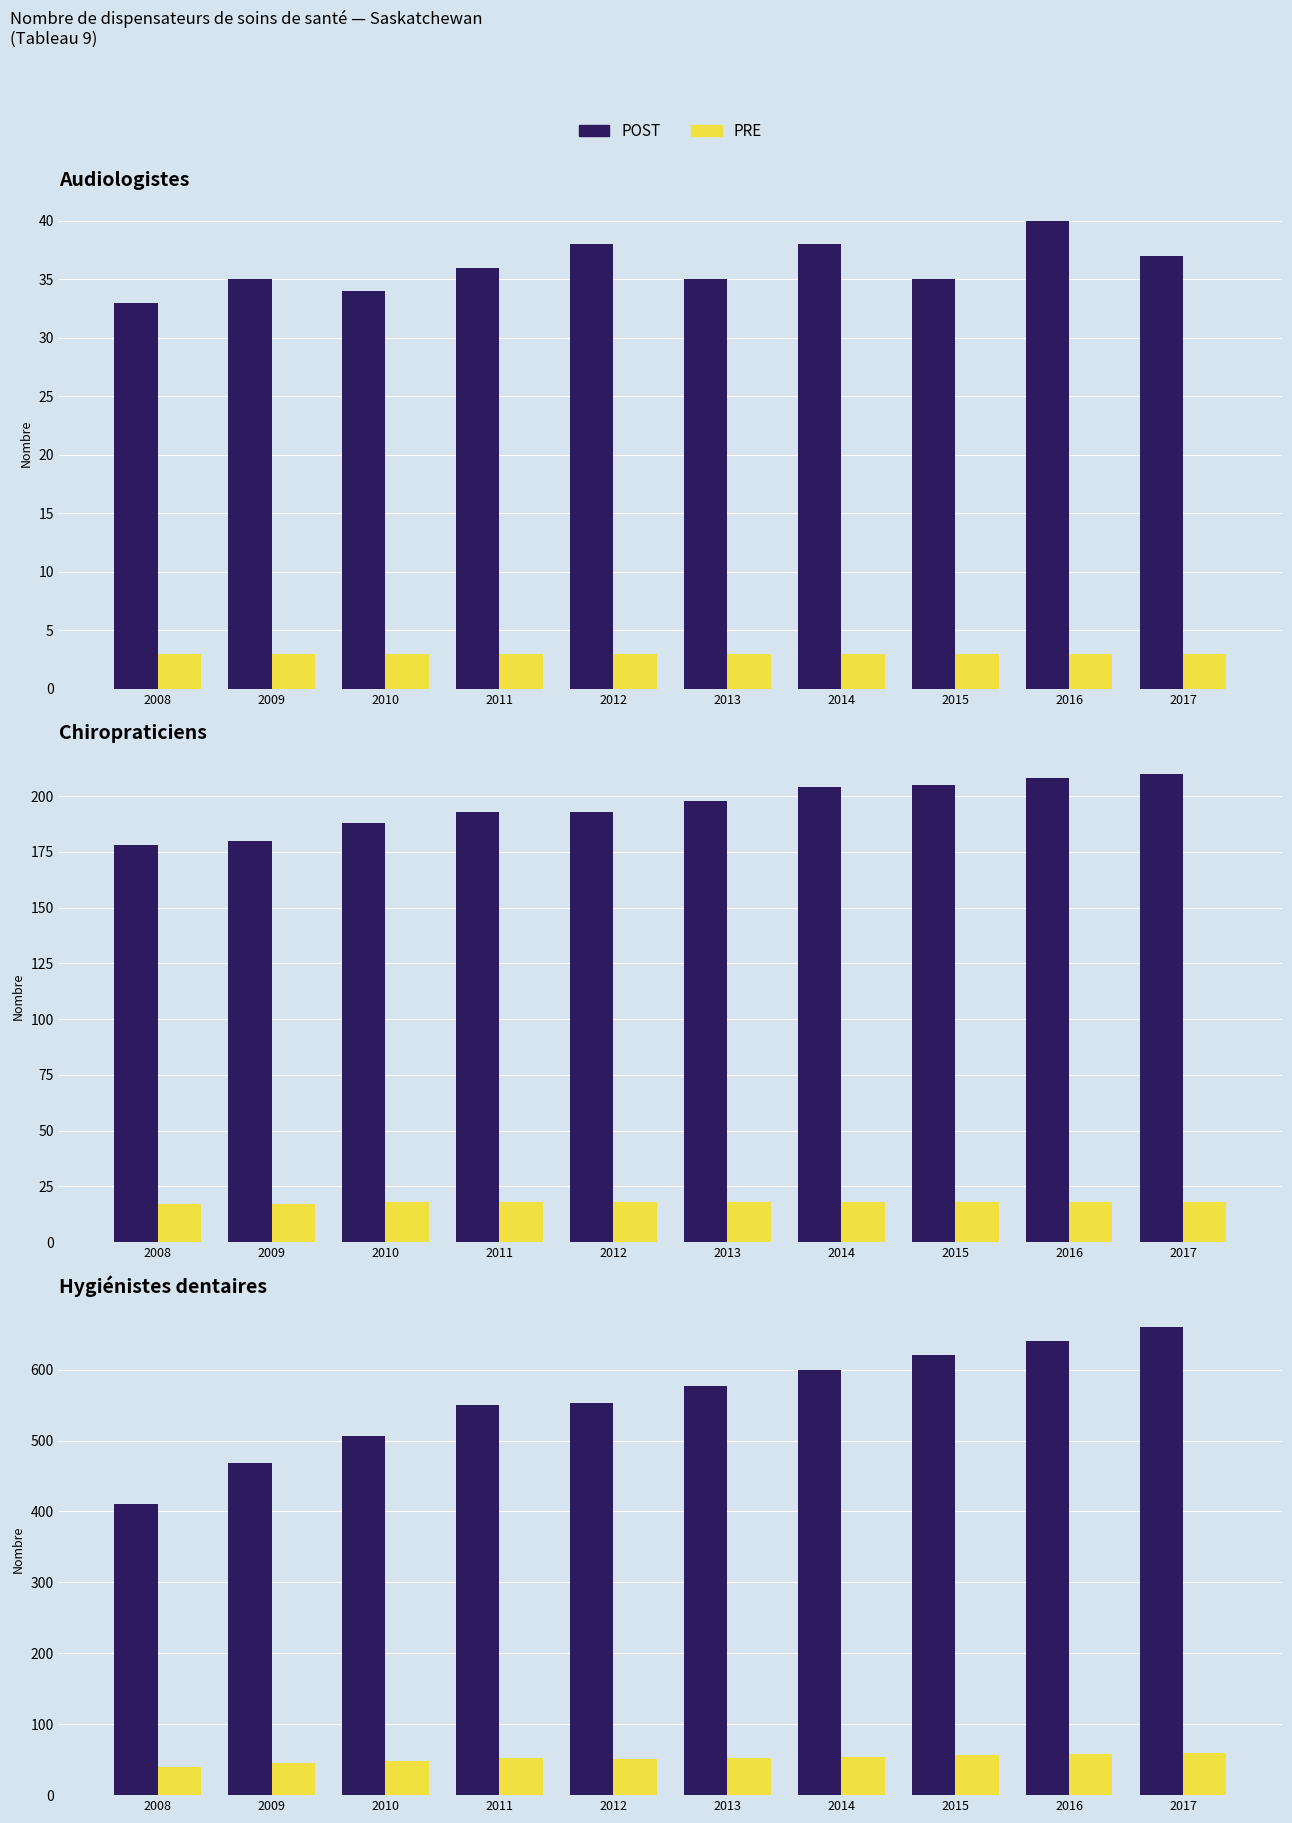

At which label is PRE closest to 50?

2012